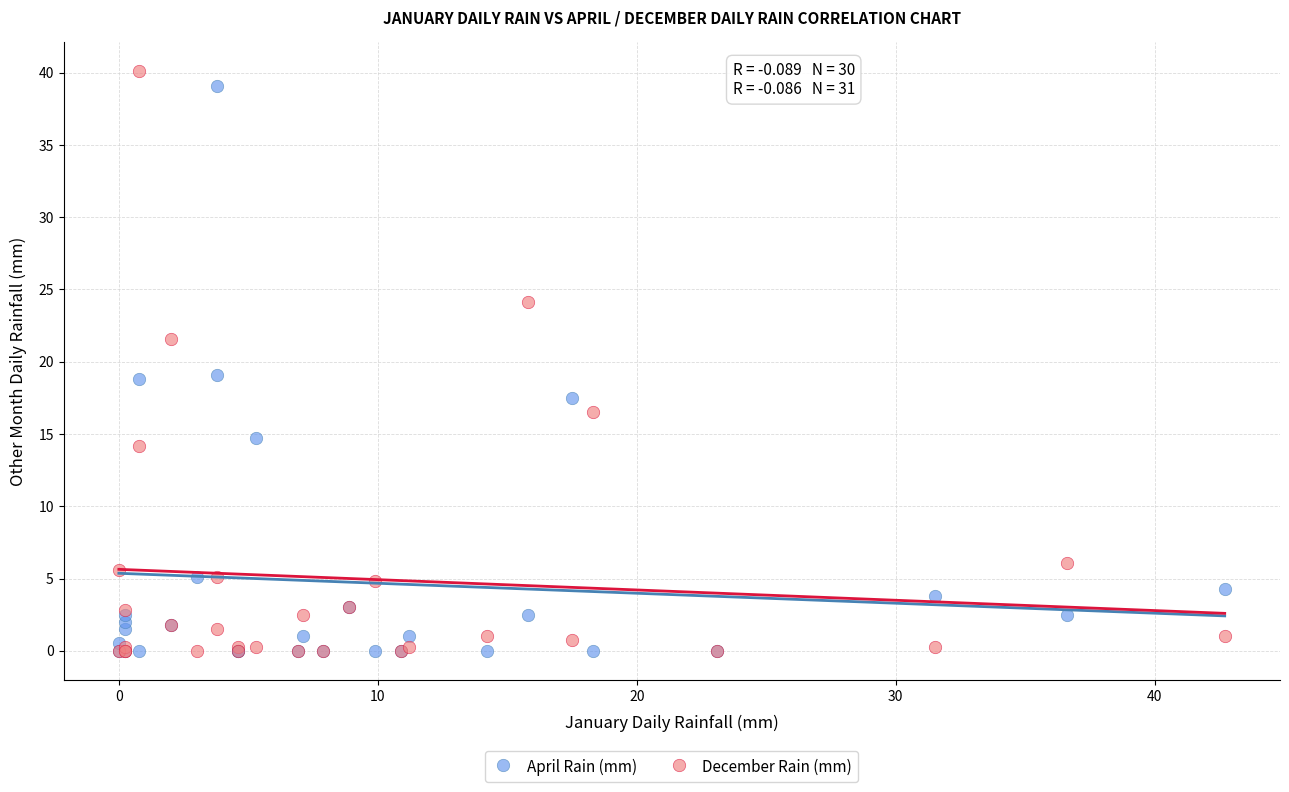

What are all the series names shown in the legend?

April Rain (mm), December Rain (mm)